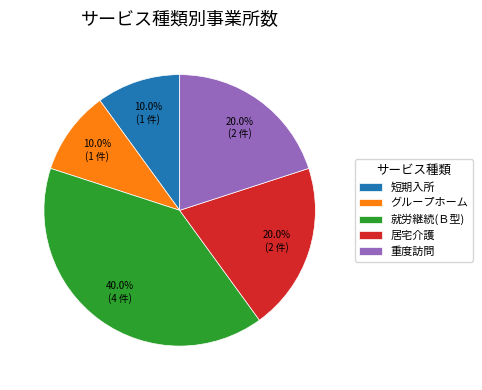

True or false: 短期入所 accounts for 2% of the total.

False